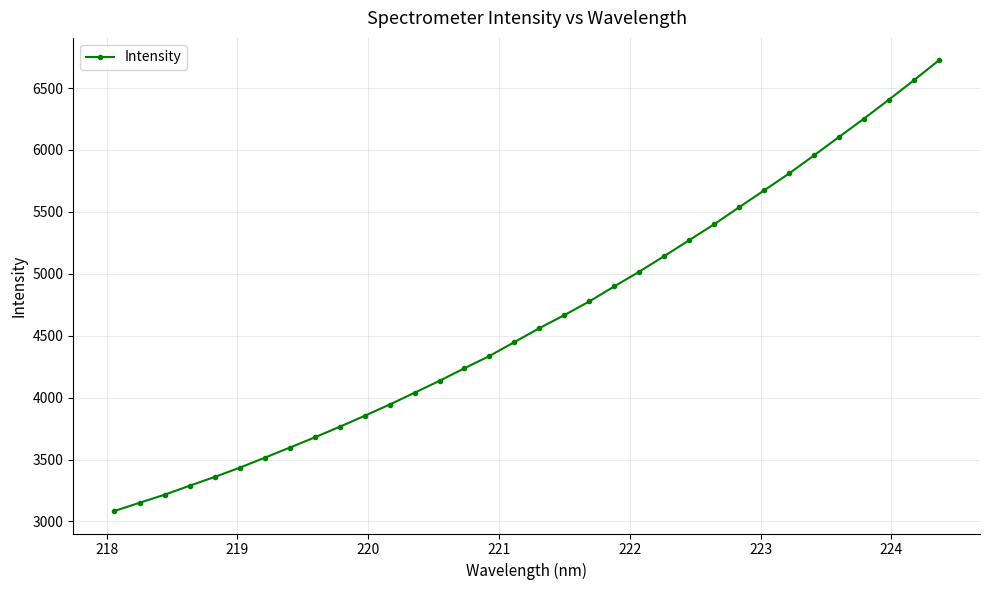

True or false: there are more than 2 points higher than both neighbors.

False